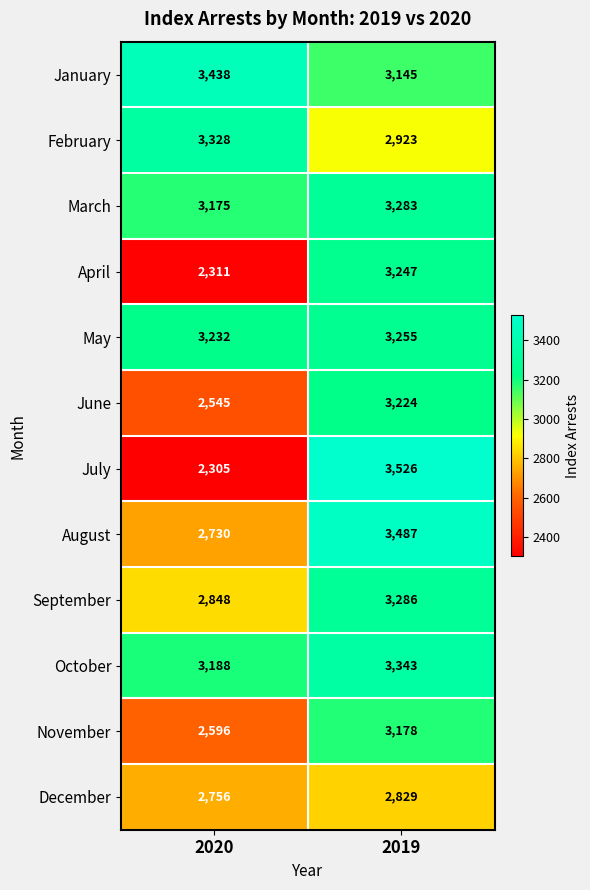

At which category is the sum across all series the highest?

2019